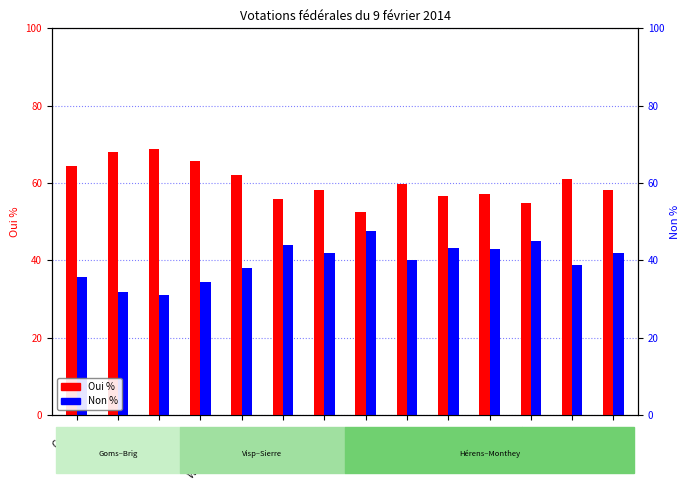

What is the difference between the maximum and second lowest values in the Oui % series?

13.8